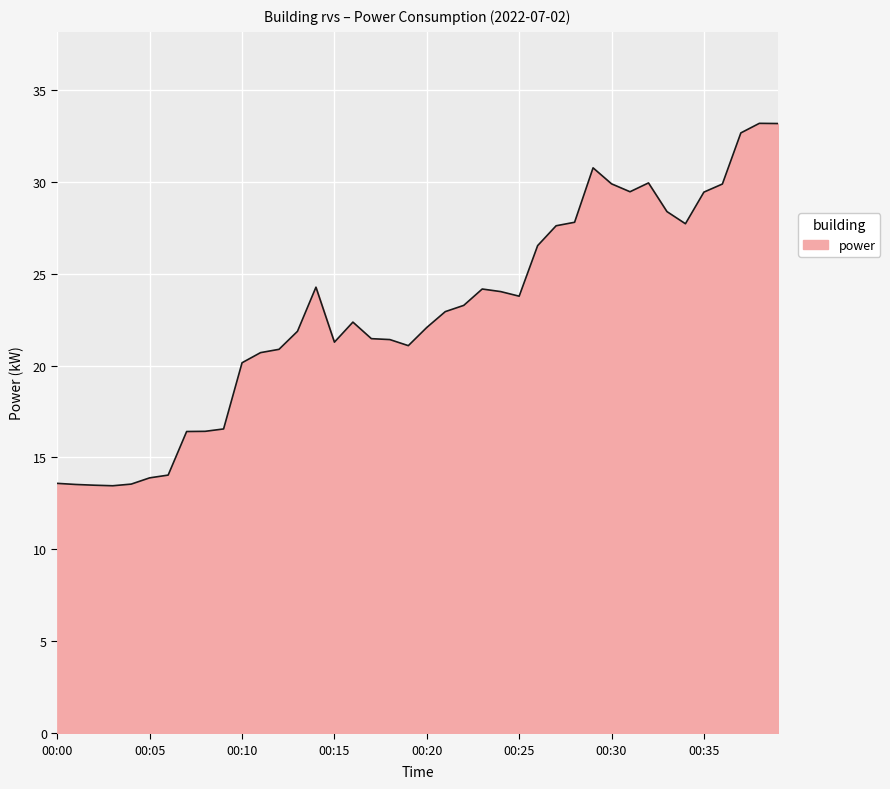

True or false: there are more than 1 points higher than both neighbors.

True